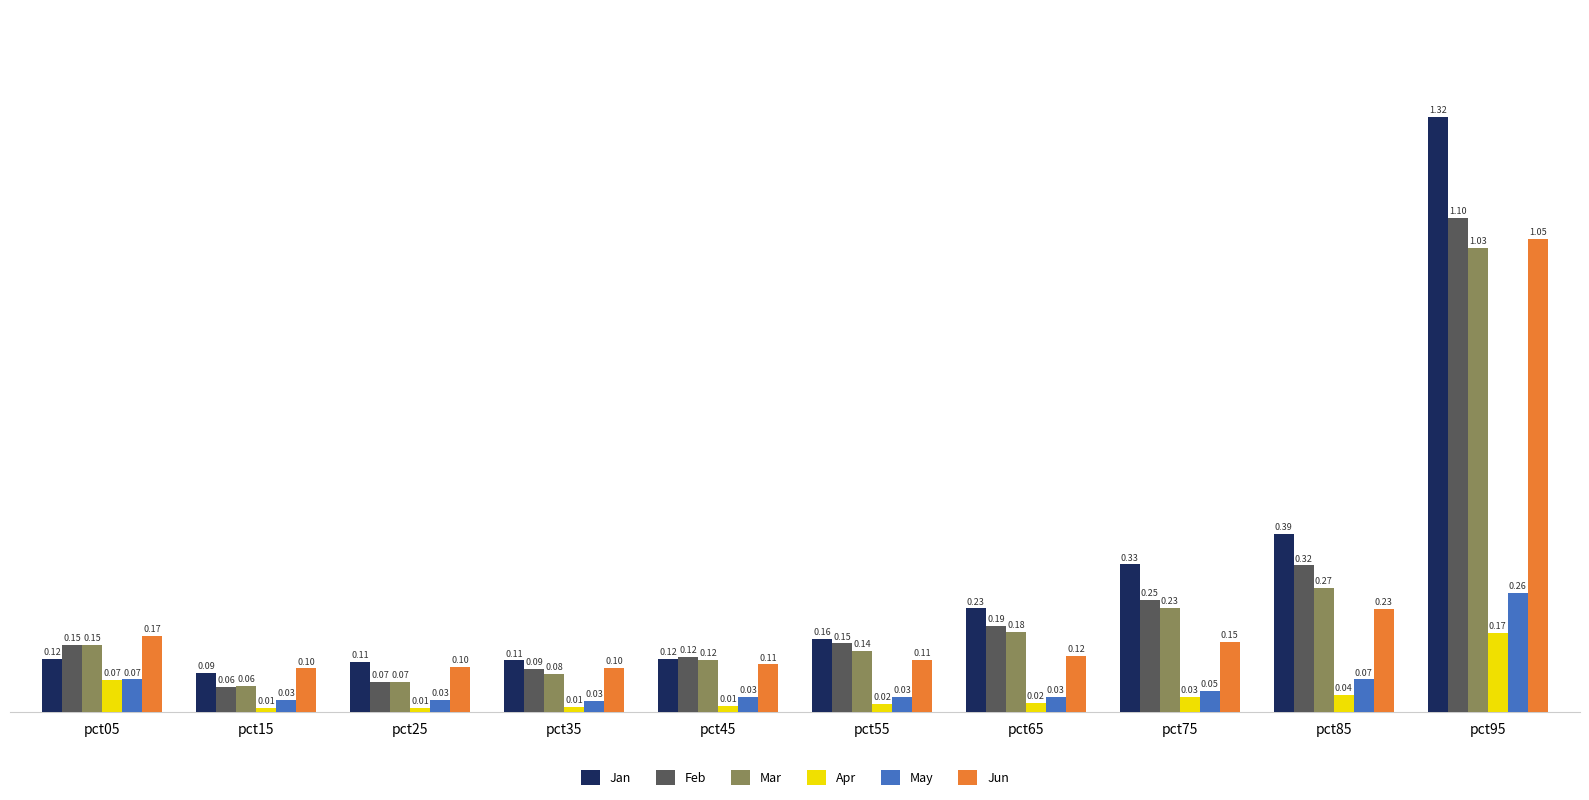

Which series has the largest range (max minus min)?

Jan